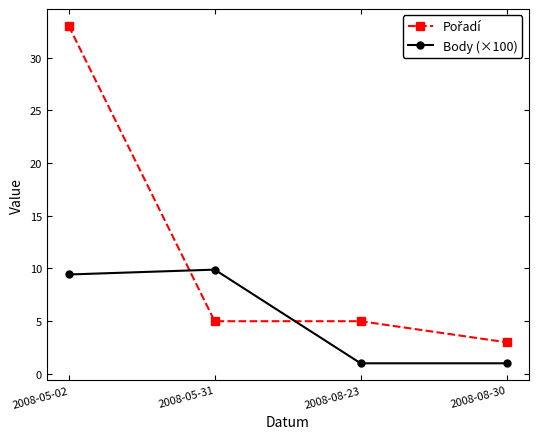

What is the difference between the Body (×100) values at 2008-08-30 and 2008-05-31?

8.9